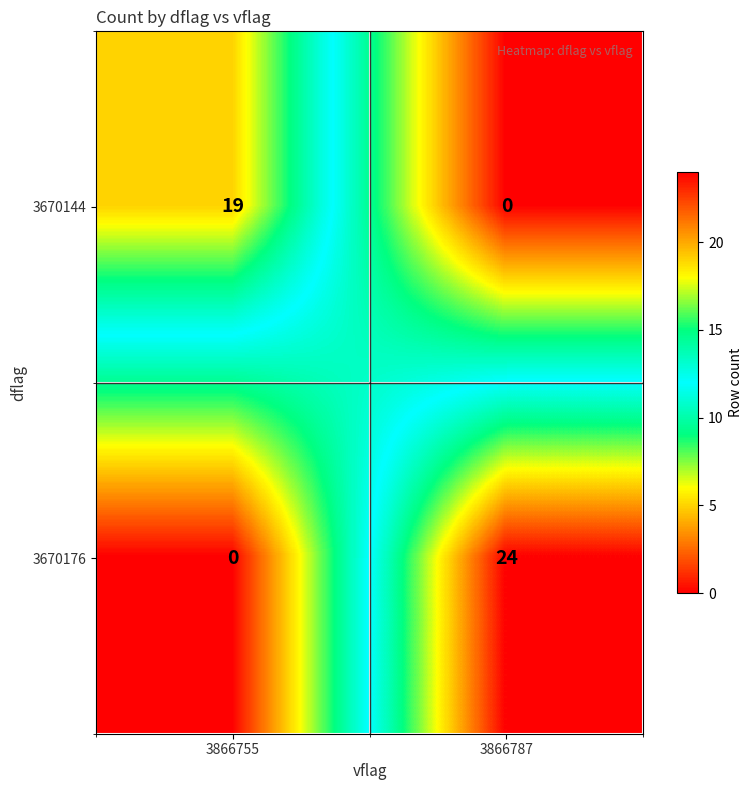

Where is 3670144 nearest to the value 9?

3866787